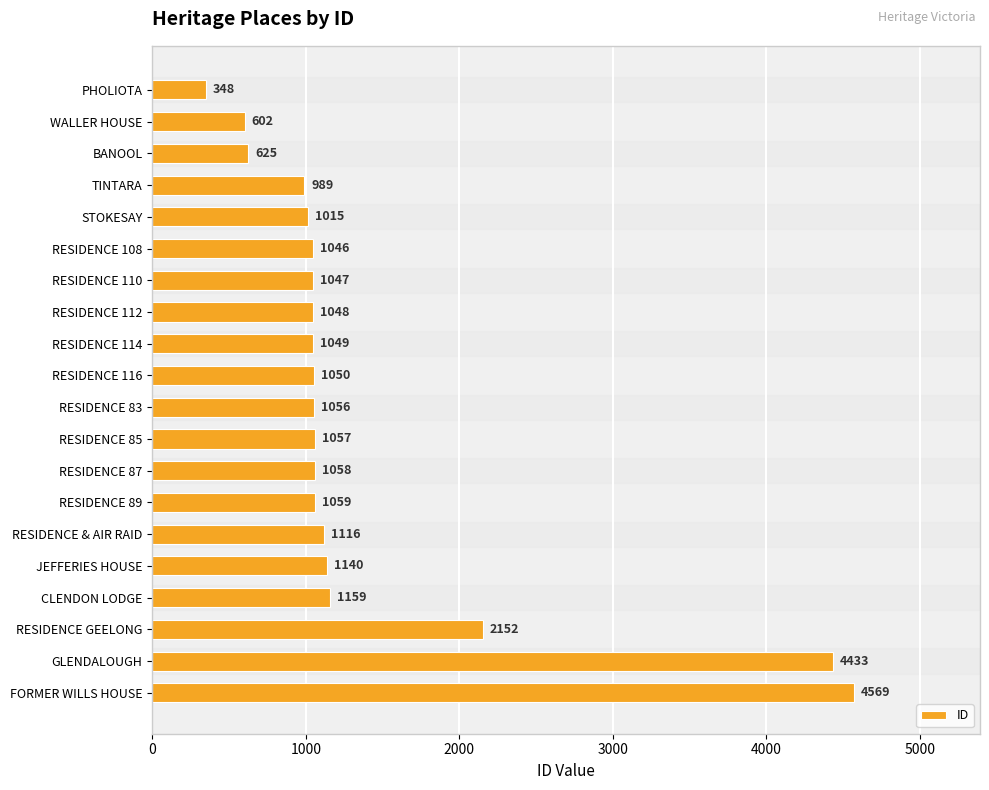

Reading top to bottom, list all the values displayed in this chart.

348	602	625	989	1015	1046	1047	1048	1049	1050	1056	1057	1058	1059	1116	1140	1159	2152	4433	4569